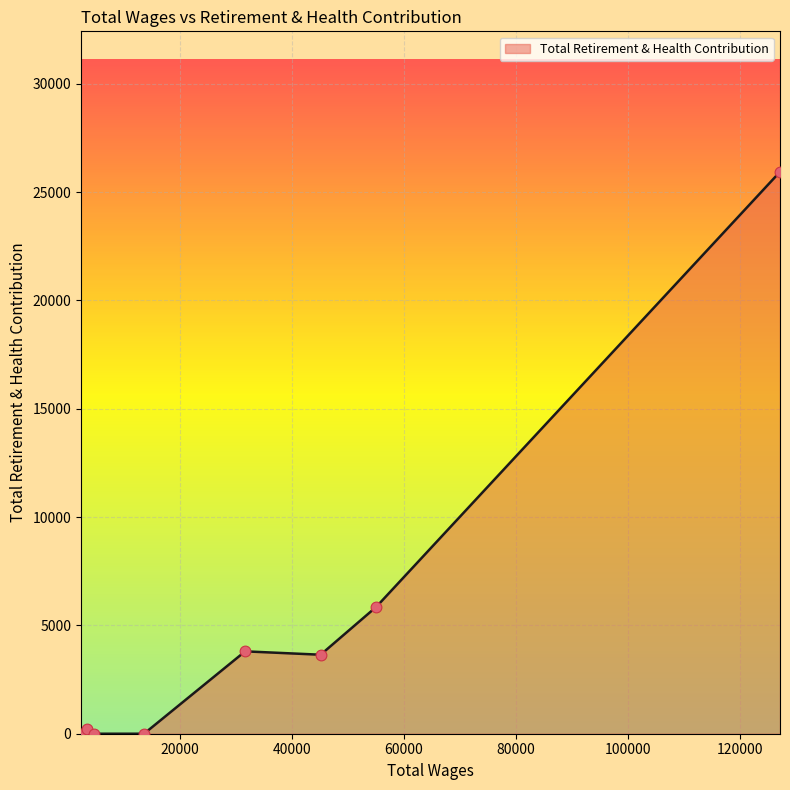

What is the average value?

4936